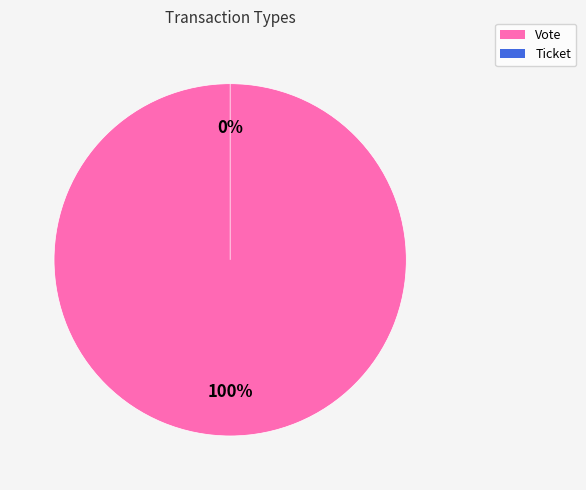

To the nearest percent, what is the difference between the Ticket and Vote slice percentages?

100%